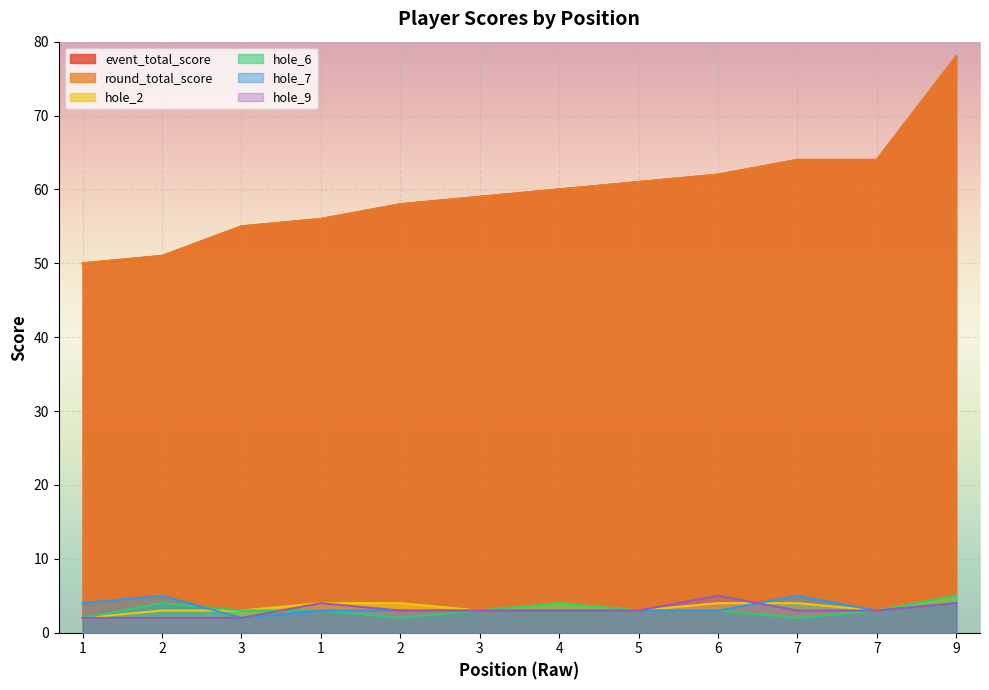

How many data points in hole_7 are above 3?

4